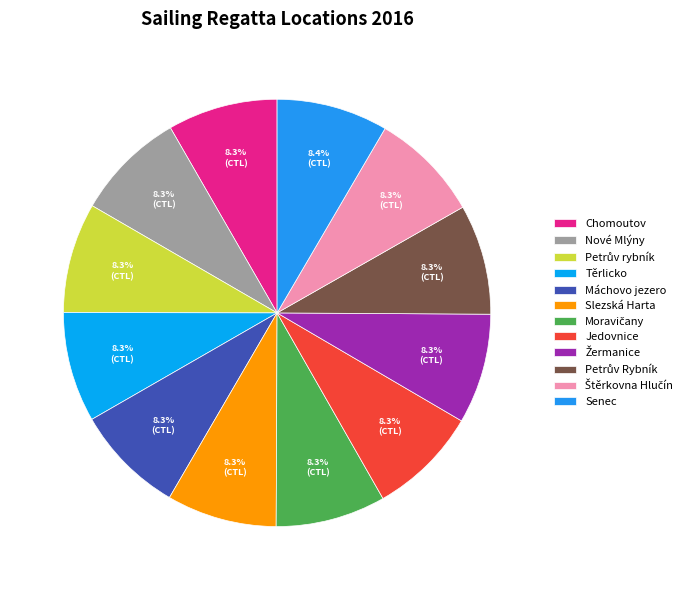

Which has a higher value, Máchovo jezero or Jedovnice?

Jedovnice